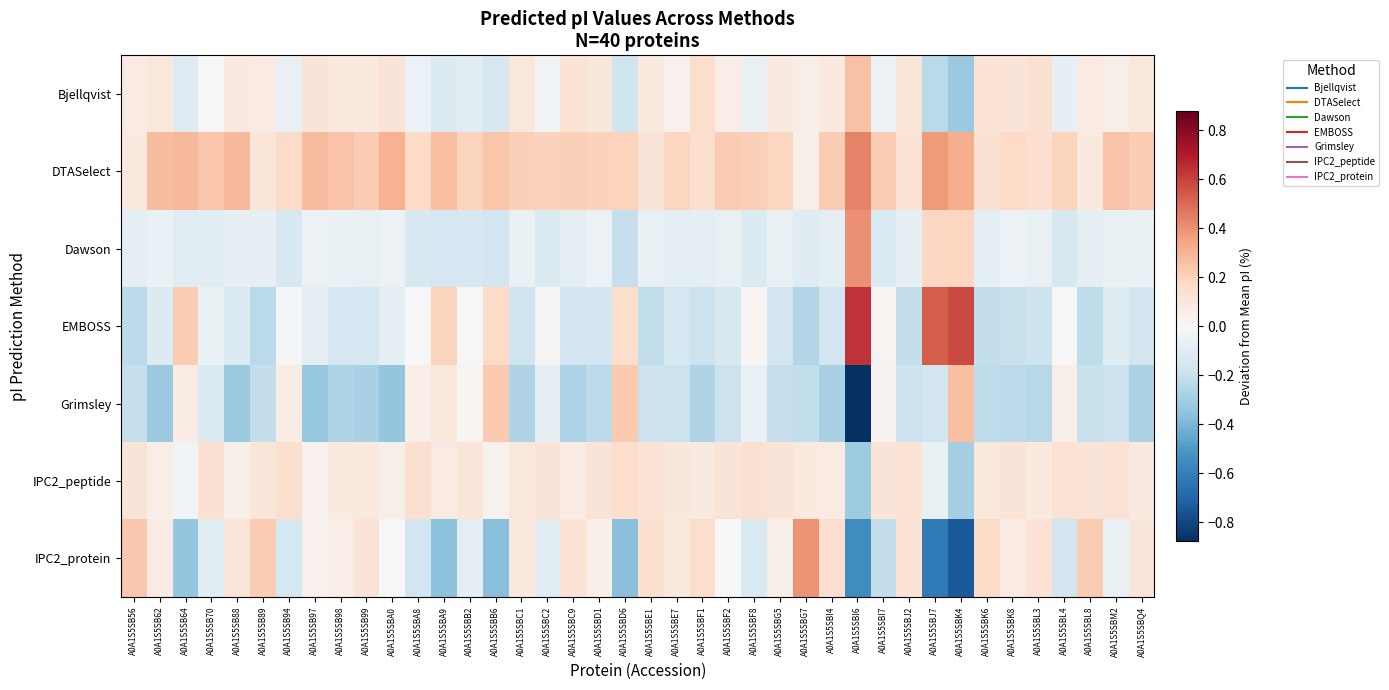

Reading left to right, transcribe all the data shown in this chart.

Bjellqvist: A0A1S5SB56=0.1	A0A1S5SB62=0.1	A0A1S5SB64=-0.1	A0A1S5SB70=0.0	A0A1S5SB88=0.1	A0A1S5SB89=0.1	A0A1S5SB94=-0.1	A0A1S5SB97=0.1	A0A1S5SB98=0.1	A0A1S5SB99=0.1	A0A1S5SBA0=0.1	A0A1S5SBA8=-0.1	A0A1S5SBA9=-0.1	A0A1S5SBB2=-0.1	A0A1S5SBB6=-0.1	A0A1S5SBC1=0.1	A0A1S5SBC2=-0.0	A0A1S5SBC9=0.1	A0A1S5SBD1=0.1	A0A1S5SBD6=-0.2	A0A1S5SBE1=0.1	A0A1S5SBE7=0.0	A0A1S5SBF1=0.2	A0A1S5SBF2=0.1	A0A1S5SBF8=-0.1	A0A1S5SBG5=0.1	A0A1S5SBG7=0.0	A0A1S5SBI4=0.1	A0A1S5SBI6=0.3	A0A1S5SBI7=-0.1	A0A1S5SBJ2=0.1	A0A1S5SBJ7=-0.2	A0A1S5SBK4=-0.3	A0A1S5SBK6=0.1	A0A1S5SBK8=0.1	A0A1S5SBL3=0.1	A0A1S5SBL4=-0.1	A0A1S5SBL8=0.1	A0A1S5SBM2=0.0	A0A1S5SBQ4=0.1
DTASelect: A0A1S5SB56=0.1	A0A1S5SB62=0.3	A0A1S5SB64=0.3	A0A1S5SB70=0.2	A0A1S5SB88=0.3	A0A1S5SB89=0.1	A0A1S5SB94=0.2	A0A1S5SB97=0.3	A0A1S5SB98=0.2	A0A1S5SB99=0.2	A0A1S5SBA0=0.3	A0A1S5SBA8=0.2	A0A1S5SBA9=0.3	A0A1S5SBB2=0.2	A0A1S5SBB6=0.2	A0A1S5SBC1=0.2	A0A1S5SBC2=0.2	A0A1S5SBC9=0.2	A0A1S5SBD1=0.2	A0A1S5SBD6=0.2	A0A1S5SBE1=0.1	A0A1S5SBE7=0.2	A0A1S5SBF1=0.1	A0A1S5SBF2=0.2	A0A1S5SBF8=0.2	A0A1S5SBG5=0.2	A0A1S5SBG7=0.0	A0A1S5SBI4=0.2	A0A1S5SBI6=0.4	A0A1S5SBI7=0.2	A0A1S5SBJ2=0.1	A0A1S5SBJ7=0.4	A0A1S5SBK4=0.3	A0A1S5SBK6=0.1	A0A1S5SBK8=0.2	A0A1S5SBL3=0.1	A0A1S5SBL4=0.2	A0A1S5SBL8=0.1	A0A1S5SBM2=0.3	A0A1S5SBQ4=0.2
Dawson: A0A1S5SB56=-0.1	A0A1S5SB62=-0.1	A0A1S5SB64=-0.1	A0A1S5SB70=-0.1	A0A1S5SB88=-0.1	A0A1S5SB89=-0.1	A0A1S5SB94=-0.1	A0A1S5SB97=-0.1	A0A1S5SB98=-0.1	A0A1S5SB99=-0.1	A0A1S5SBA0=-0.0	A0A1S5SBA8=-0.1	A0A1S5SBA9=-0.1	A0A1S5SBB2=-0.1	A0A1S5SBB6=-0.2	A0A1S5SBC1=-0.1	A0A1S5SBC2=-0.1	A0A1S5SBC9=-0.1	A0A1S5SBD1=-0.1	A0A1S5SBD6=-0.2	A0A1S5SBE1=-0.1	A0A1S5SBE7=-0.1	A0A1S5SBF1=-0.1	A0A1S5SBF2=-0.1	A0A1S5SBF8=-0.1	A0A1S5SBG5=-0.1	A0A1S5SBG7=-0.1	A0A1S5SBI4=-0.1	A0A1S5SBI6=0.4	A0A1S5SBI7=-0.1	A0A1S5SBJ2=-0.1	A0A1S5SBJ7=0.2	A0A1S5SBK4=0.2	A0A1S5SBK6=-0.1	A0A1S5SBK8=-0.1	A0A1S5SBL3=-0.1	A0A1S5SBL4=-0.1	A0A1S5SBL8=-0.1	A0A1S5SBM2=-0.1	A0A1S5SBQ4=-0.1
EMBOSS: A0A1S5SB56=-0.2	A0A1S5SB62=-0.1	A0A1S5SB64=0.2	A0A1S5SB70=-0.1	A0A1S5SB88=-0.1	A0A1S5SB89=-0.2	A0A1S5SB94=-0.0	A0A1S5SB97=-0.1	A0A1S5SB98=-0.1	A0A1S5SB99=-0.2	A0A1S5SBA0=-0.1	A0A1S5SBA8=-0.0	A0A1S5SBA9=0.2	A0A1S5SBB2=0.0	A0A1S5SBB6=0.2	A0A1S5SBC1=-0.2	A0A1S5SBC2=0.0	A0A1S5SBC9=-0.2	A0A1S5SBD1=-0.2	A0A1S5SBD6=0.2	A0A1S5SBE1=-0.2	A0A1S5SBE7=-0.2	A0A1S5SBF1=-0.2	A0A1S5SBF2=-0.1	A0A1S5SBF8=0.0	A0A1S5SBG5=-0.2	A0A1S5SBG7=-0.3	A0A1S5SBI4=-0.2	A0A1S5SBI6=0.6	A0A1S5SBI7=0.0	A0A1S5SBJ2=-0.2	A0A1S5SBJ7=0.5	A0A1S5SBK4=0.6	A0A1S5SBK6=-0.2	A0A1S5SBK8=-0.2	A0A1S5SBL3=-0.2	A0A1S5SBL4=0.0	A0A1S5SBL8=-0.2	A0A1S5SBM2=-0.1	A0A1S5SBQ4=-0.2
Grimsley: A0A1S5SB56=-0.2	A0A1S5SB62=-0.3	A0A1S5SB64=0.1	A0A1S5SB70=-0.1	A0A1S5SB88=-0.3	A0A1S5SB89=-0.2	A0A1S5SB94=0.1	A0A1S5SB97=-0.3	A0A1S5SB98=-0.3	A0A1S5SB99=-0.3	A0A1S5SBA0=-0.3	A0A1S5SBA8=0.0	A0A1S5SBA9=0.1	A0A1S5SBB2=0.0	A0A1S5SBB6=0.2	A0A1S5SBC1=-0.3	A0A1S5SBC2=-0.1	A0A1S5SBC9=-0.3	A0A1S5SBD1=-0.2	A0A1S5SBD6=0.2	A0A1S5SBE1=-0.2	A0A1S5SBE7=-0.2	A0A1S5SBF1=-0.3	A0A1S5SBF2=-0.2	A0A1S5SBF8=-0.1	A0A1S5SBG5=-0.2	A0A1S5SBG7=-0.2	A0A1S5SBI4=-0.3	A0A1S5SBI6=-0.9	A0A1S5SBI7=0.0	A0A1S5SBJ2=-0.2	A0A1S5SBJ7=-0.2	A0A1S5SBK4=0.3	A0A1S5SBK6=-0.2	A0A1S5SBK8=-0.2	A0A1S5SBL3=-0.2	A0A1S5SBL4=0.1	A0A1S5SBL8=-0.2	A0A1S5SBM2=-0.2	A0A1S5SBQ4=-0.3
IPC2_peptide: A0A1S5SB56=0.1	A0A1S5SB62=0.1	A0A1S5SB64=-0.0	A0A1S5SB70=0.1	A0A1S5SB88=0.0	A0A1S5SB89=0.1	A0A1S5SB94=0.1	A0A1S5SB97=0.0	A0A1S5SB98=0.1	A0A1S5SB99=0.1	A0A1S5SBA0=0.1	A0A1S5SBA8=0.1	A0A1S5SBA9=0.1	A0A1S5SBB2=0.1	A0A1S5SBB6=0.0	A0A1S5SBC1=0.1	A0A1S5SBC2=0.1	A0A1S5SBC9=0.1	A0A1S5SBD1=0.1	A0A1S5SBD6=0.2	A0A1S5SBE1=0.1	A0A1S5SBE7=0.1	A0A1S5SBF1=0.1	A0A1S5SBF2=0.1	A0A1S5SBF8=0.1	A0A1S5SBG5=0.1	A0A1S5SBG7=0.1	A0A1S5SBI4=0.1	A0A1S5SBI6=-0.3	A0A1S5SBI7=0.1	A0A1S5SBJ2=0.1	A0A1S5SBJ7=-0.1	A0A1S5SBK4=-0.3	A0A1S5SBK6=0.1	A0A1S5SBK8=0.1	A0A1S5SBL3=0.1	A0A1S5SBL4=0.1	A0A1S5SBL8=0.1	A0A1S5SBM2=0.1	A0A1S5SBQ4=0.1
IPC2_protein: A0A1S5SB56=0.2	A0A1S5SB62=0.1	A0A1S5SB64=-0.3	A0A1S5SB70=-0.1	A0A1S5SB88=0.1	A0A1S5SB89=0.2	A0A1S5SB94=-0.2	A0A1S5SB97=0.0	A0A1S5SB98=0.1	A0A1S5SB99=0.1	A0A1S5SBA0=0.0	A0A1S5SBA8=-0.2	A0A1S5SBA9=-0.4	A0A1S5SBB2=-0.1	A0A1S5SBB6=-0.4	A0A1S5SBC1=0.1	A0A1S5SBC2=-0.1	A0A1S5SBC9=0.1	A0A1S5SBD1=0.0	A0A1S5SBD6=-0.4	A0A1S5SBE1=0.1	A0A1S5SBE7=0.1	A0A1S5SBF1=0.2	A0A1S5SBF2=-0.0	A0A1S5SBF8=-0.1	A0A1S5SBG5=0.1	A0A1S5SBG7=0.4	A0A1S5SBI4=0.1	A0A1S5SBI6=-0.5	A0A1S5SBI7=-0.2	A0A1S5SBJ2=0.1	A0A1S5SBJ7=-0.6	A0A1S5SBK4=-0.7	A0A1S5SBK6=0.2	A0A1S5SBK8=0.1	A0A1S5SBL3=0.1	A0A1S5SBL4=-0.2	A0A1S5SBL8=0.2	A0A1S5SBM2=-0.1	A0A1S5SBQ4=0.1